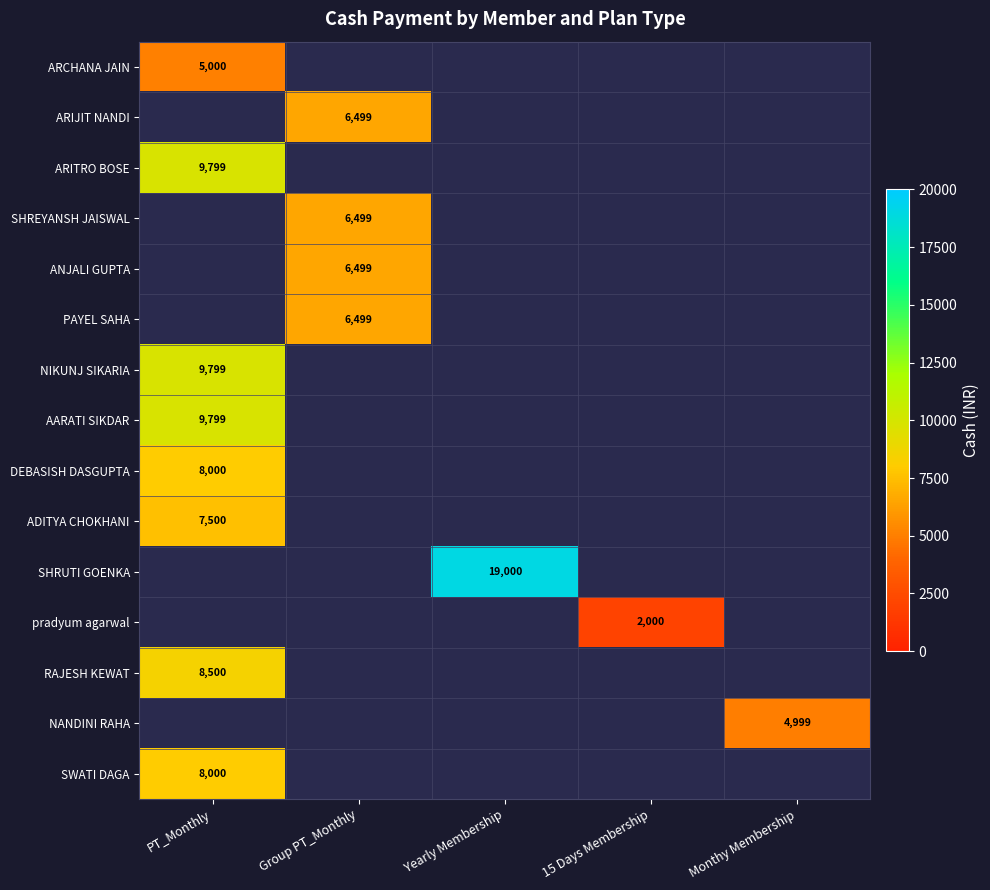

Which label corresponds to the largest value in the chart?

Yearly Membership